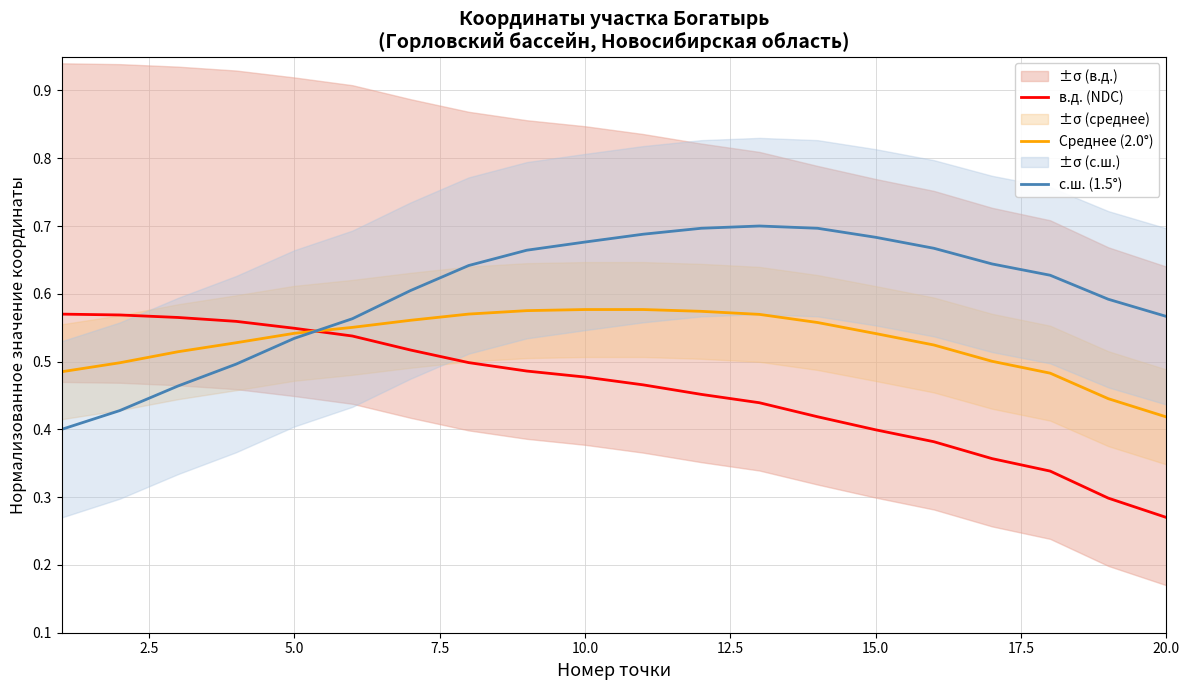

What is the value of the в.д. (NDC) point at the 1st from the left?

0.6